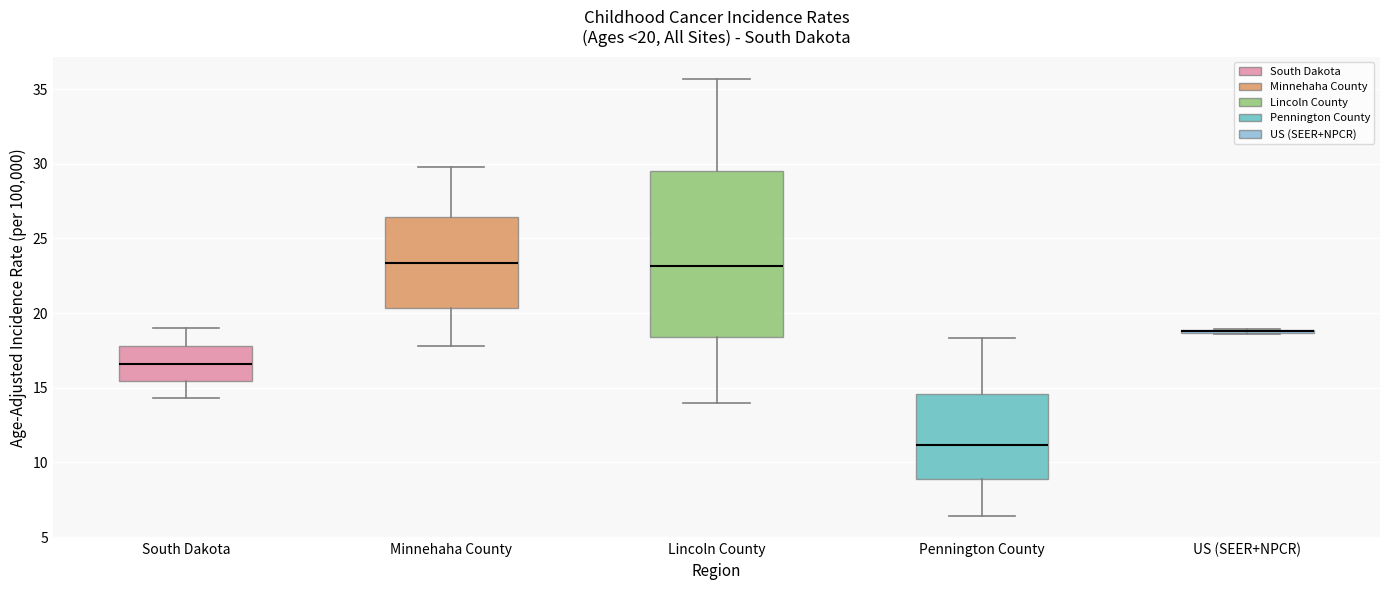

Which box is the tallest, from its lower edge to its upper edge?

Lincoln County